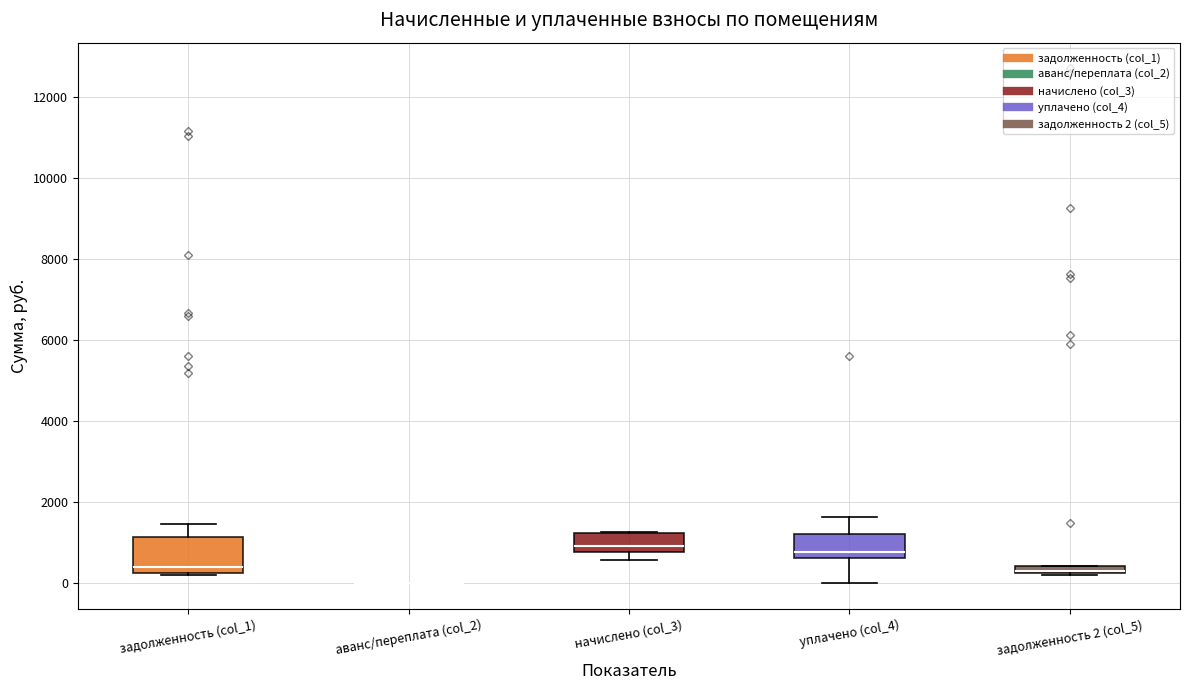

Which box is the tallest, from its lower edge to its upper edge?

задолженность (col_1)